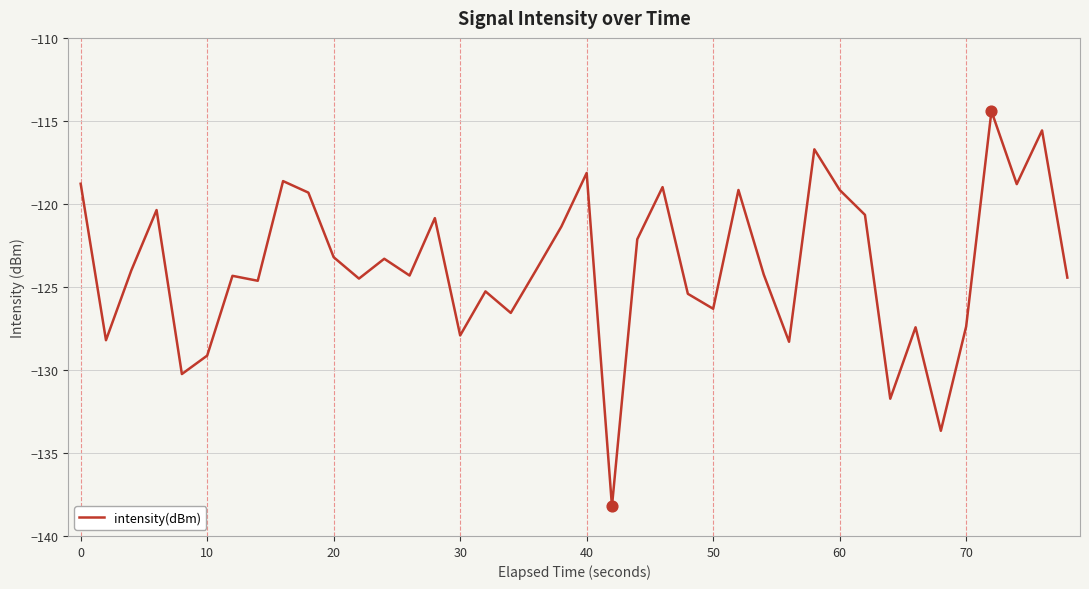

What is the maximum value shown in the chart?

-114.4